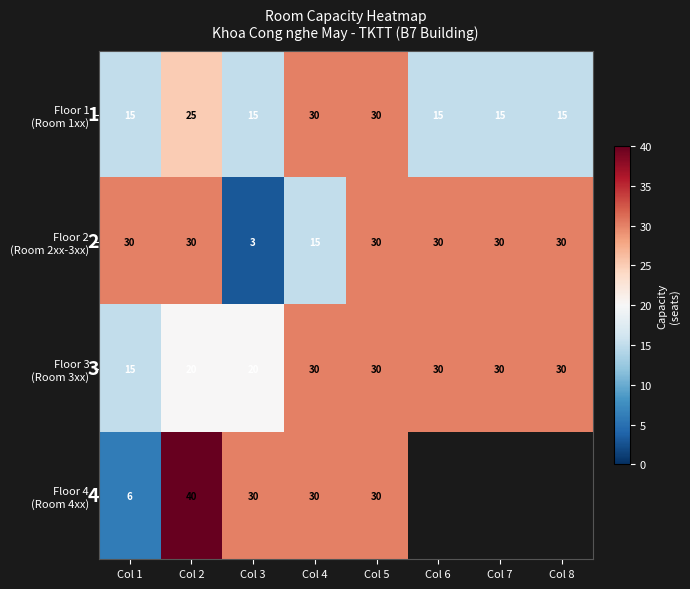

At how many categories does at least one series exceed 7?

8